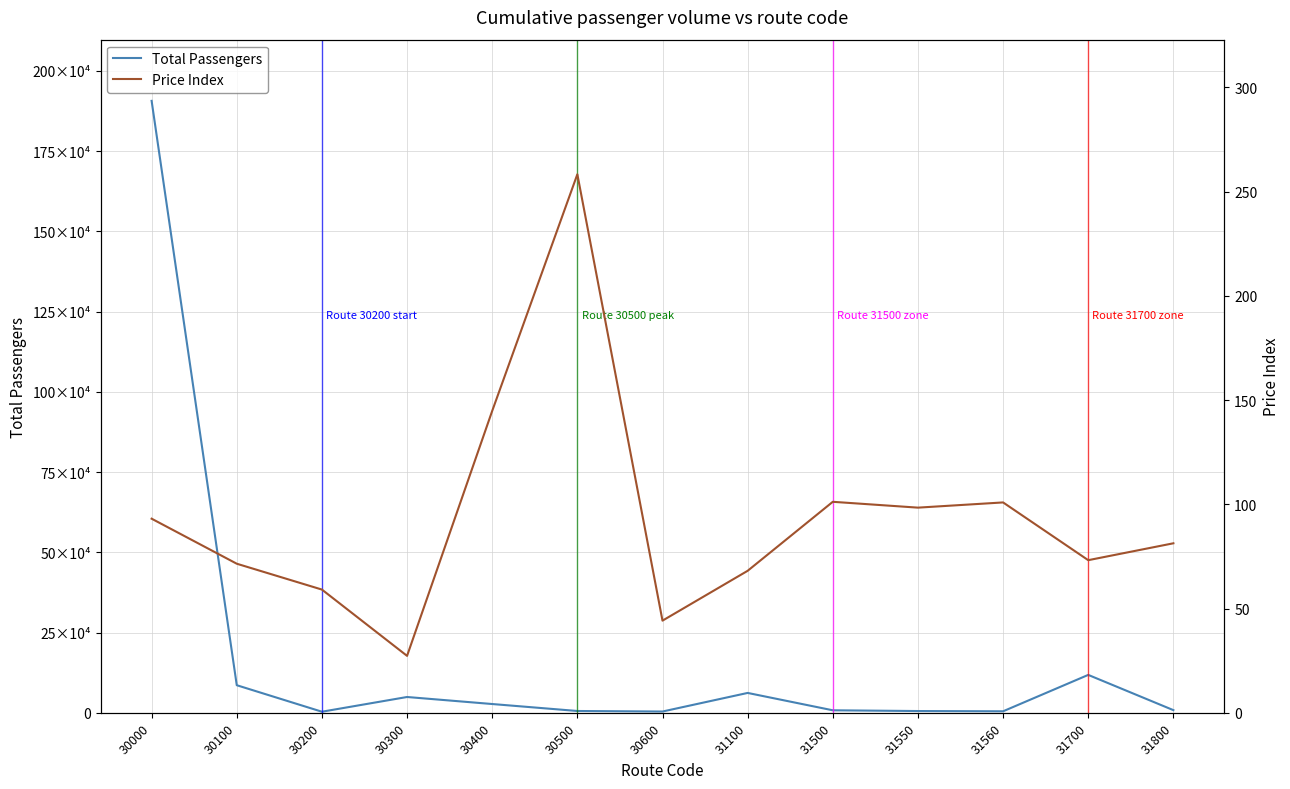

How many interior local peaks does the Total Passengers series have?

3